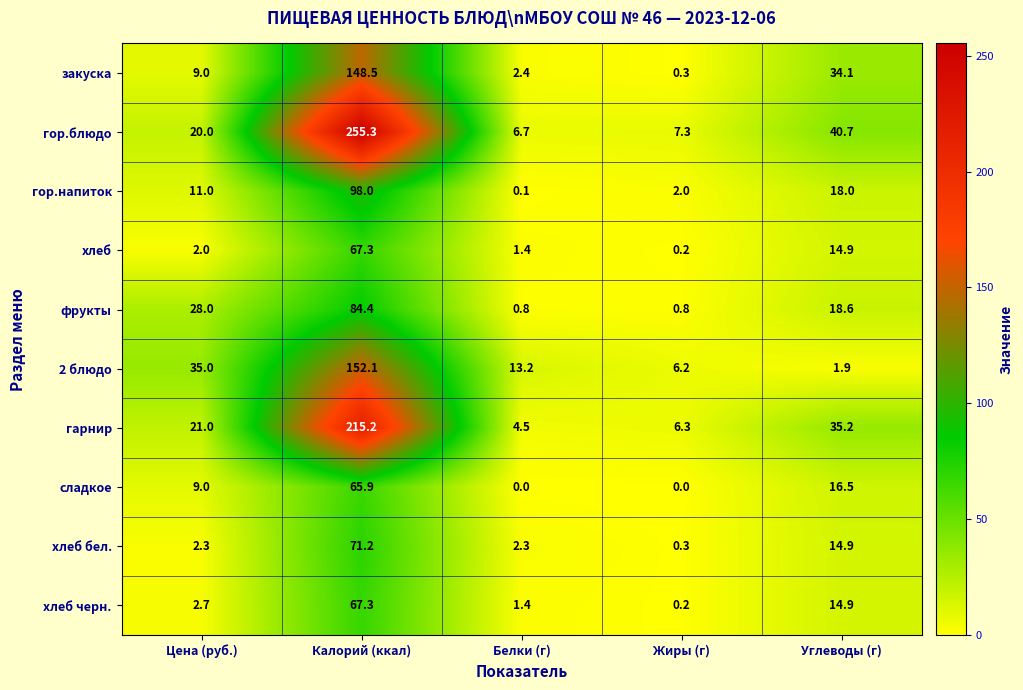

The value of фрукты at Жиры (г) is 0.4. True or false?

False